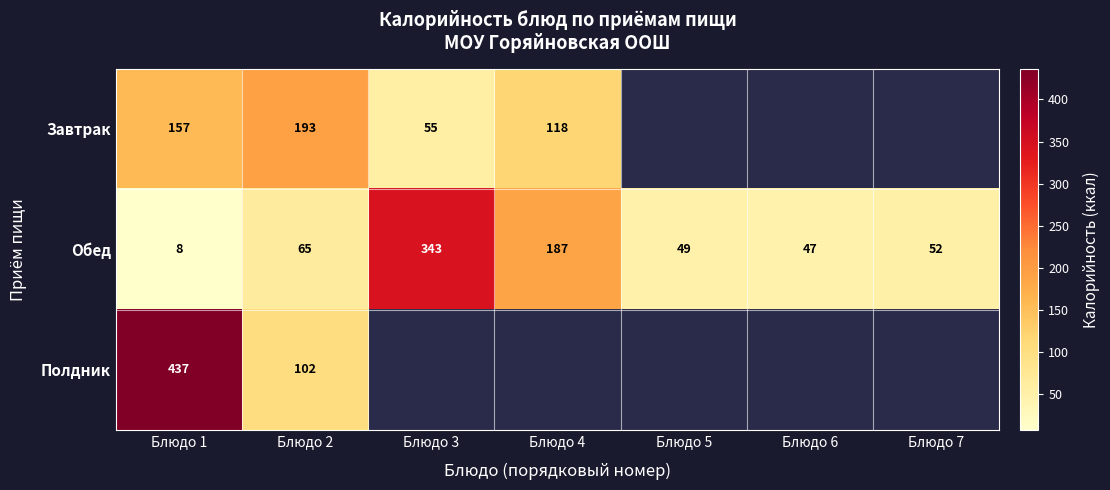

What is the minimum value shown in the chart?

7.8